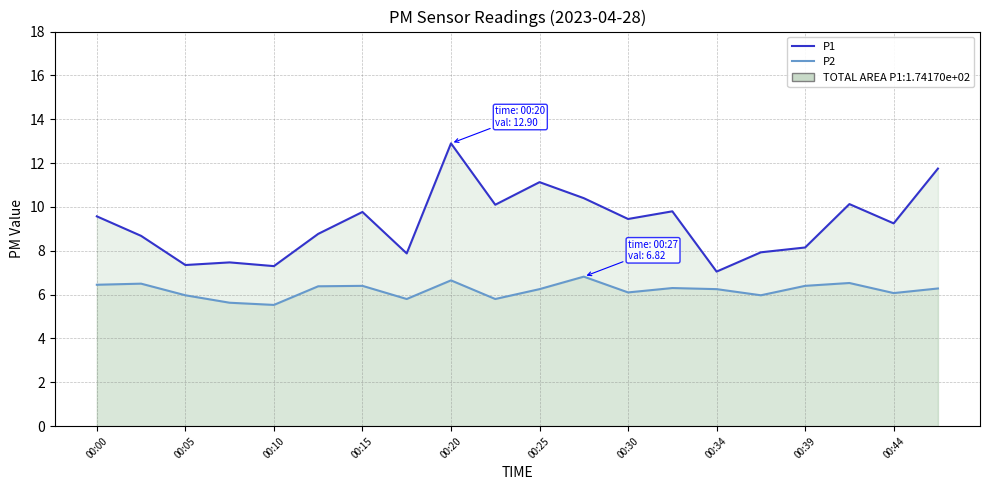

Which series has the widest spread of values?

P1